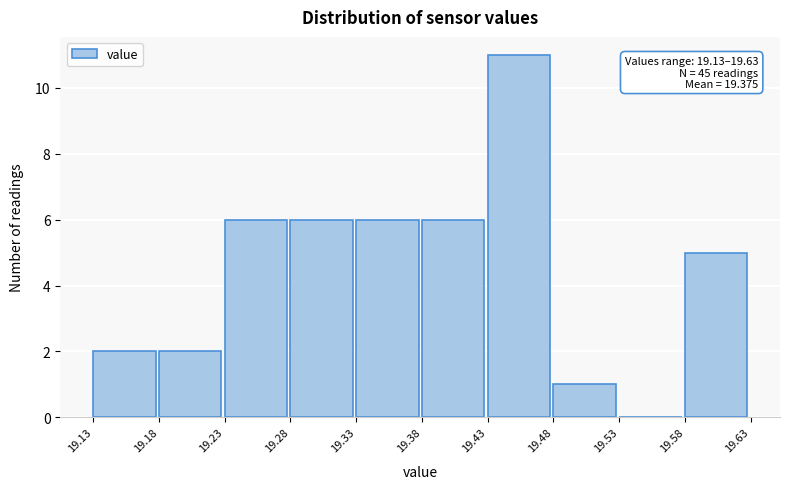

Over which range of the x-axis is the bar tallest?

19.43 to 19.48